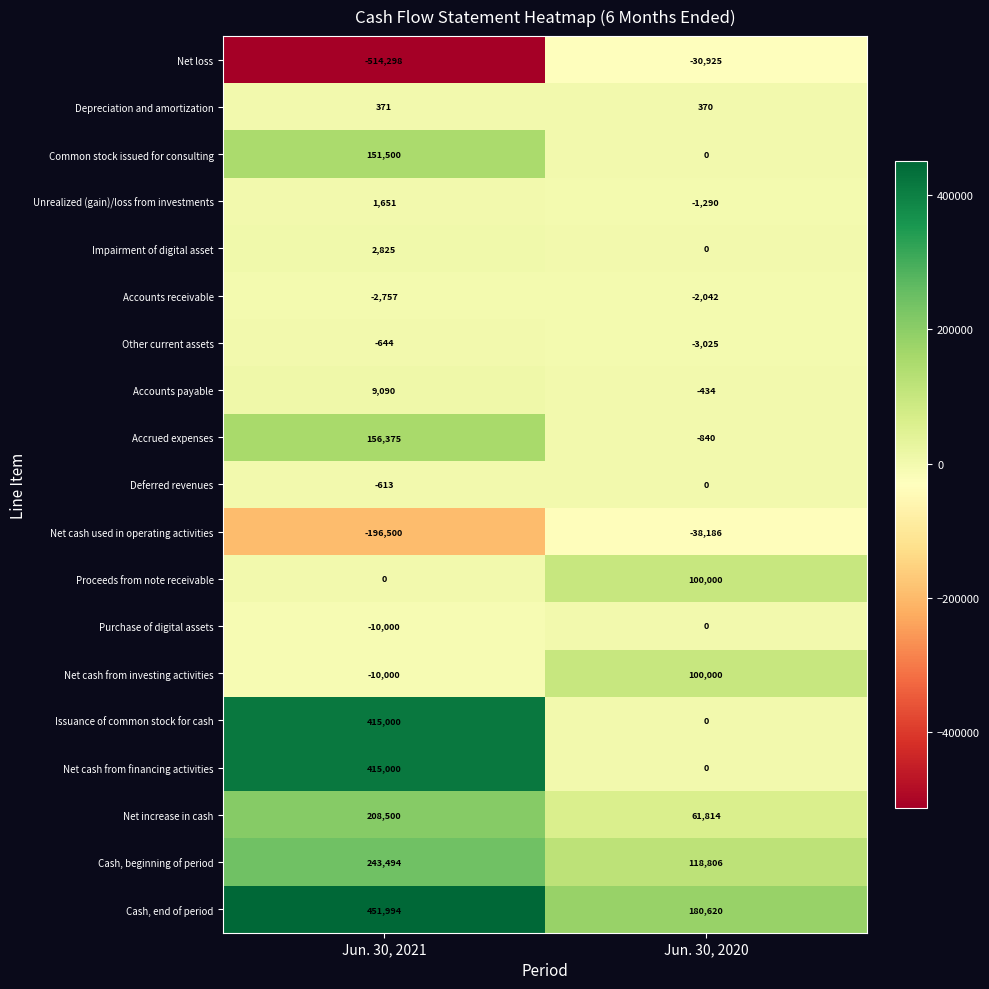

Which series has the largest total across all categories?

Cash, end of period